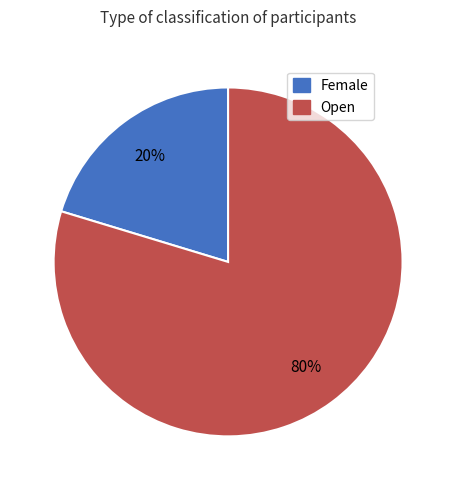

Is the sum of Open and Female greater than half?

Yes